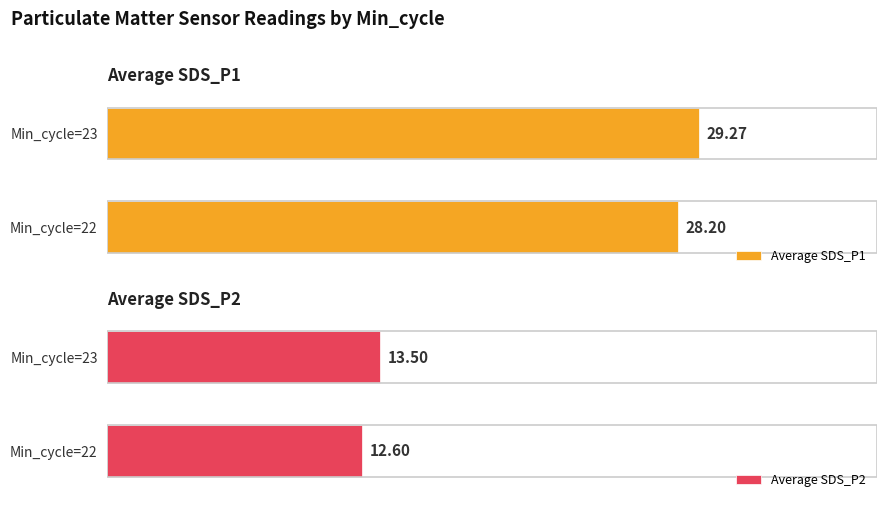

The value of Average SDS_P1 at 1 is 29.3. True or false?

True